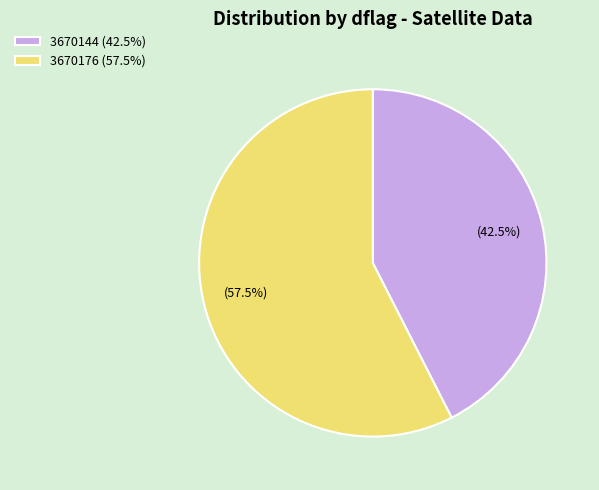

How many segments does this pie chart have?

2